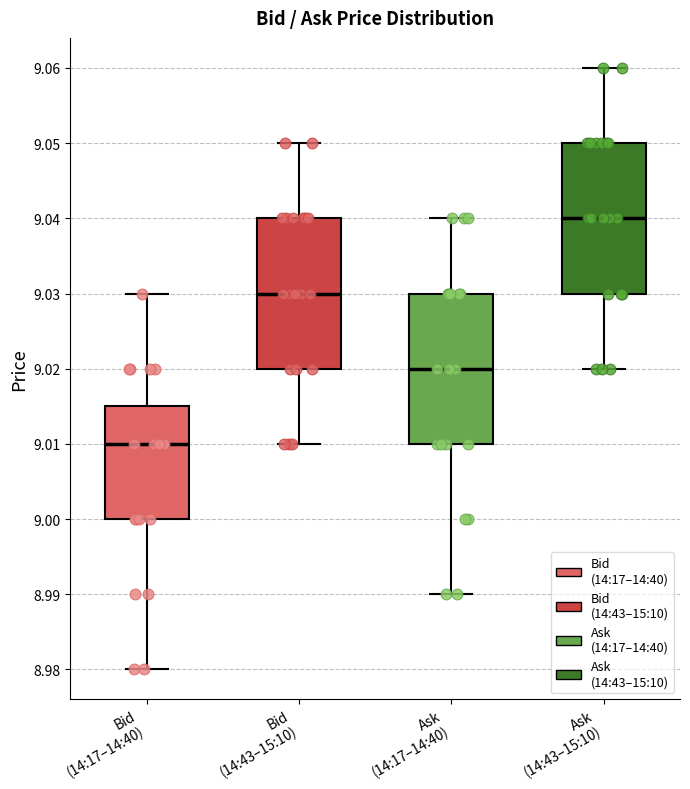

Where does the median line of the box for Bid (14:17–14:40) sit on the y-axis? The values are not printed on the chart, so give them approximately, as read against the axis.

9.010